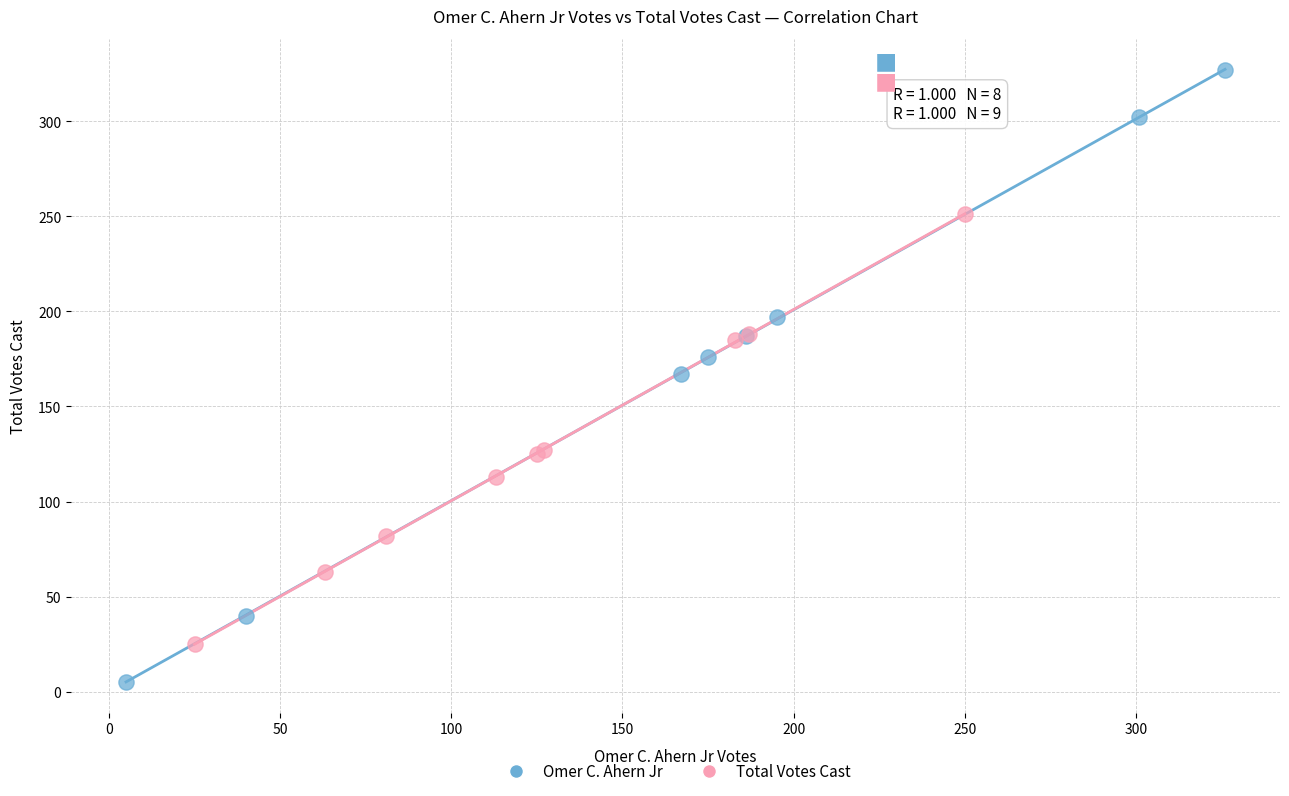

Which series contains the highest Y value?

Omer C. Ahern Jr